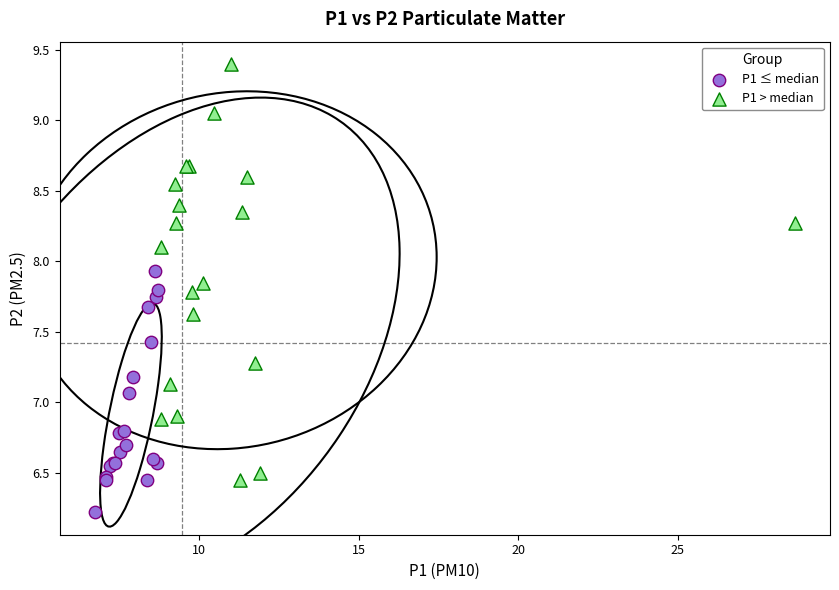

Which series has the largest Y range (max minus min)?

P1 > median